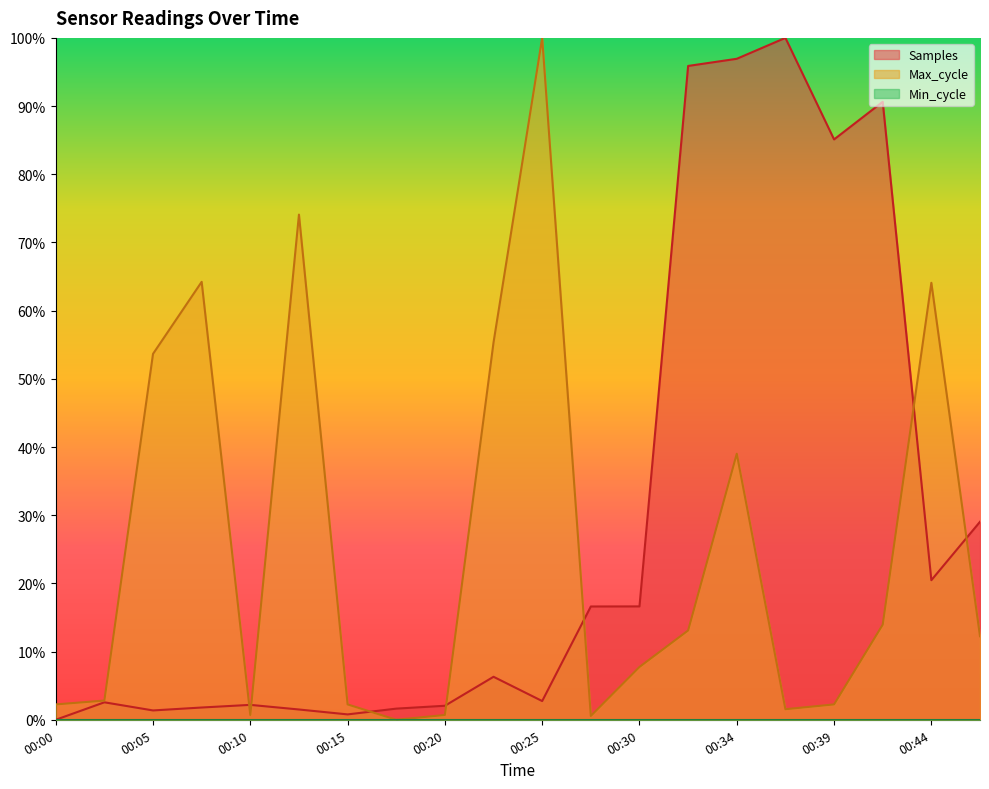

Which category has the highest value in the Max_cycle series?

00:25